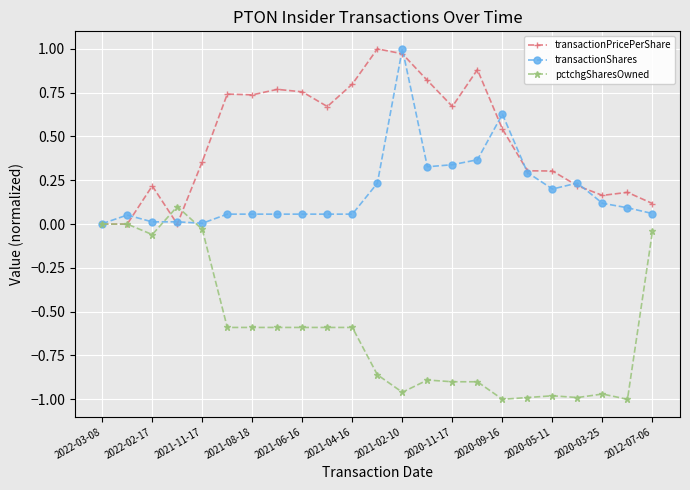

True or false: transactionShares and transactionPricePerShare intersect in this chart.

True